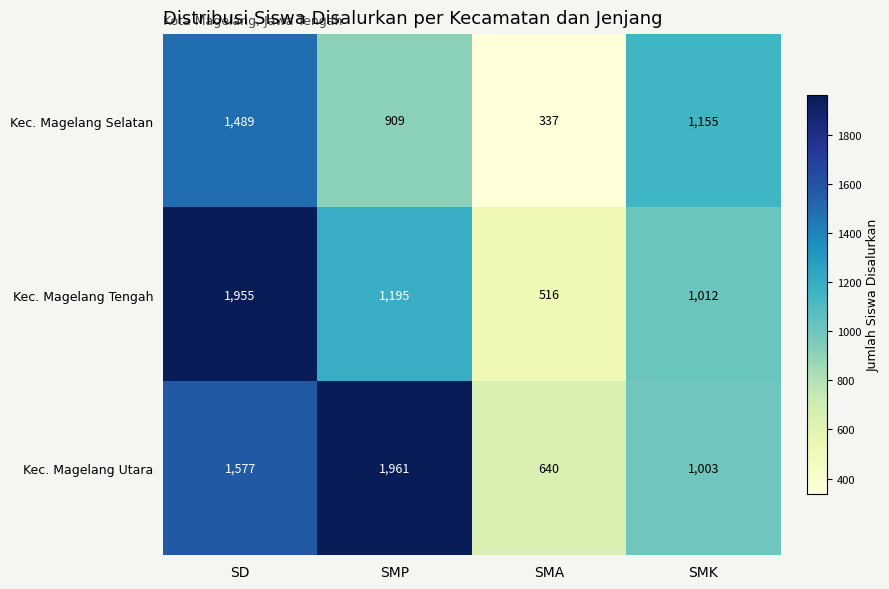

True or false: Kec. Magelang Selatan has a value of 1760 at SMK.

False